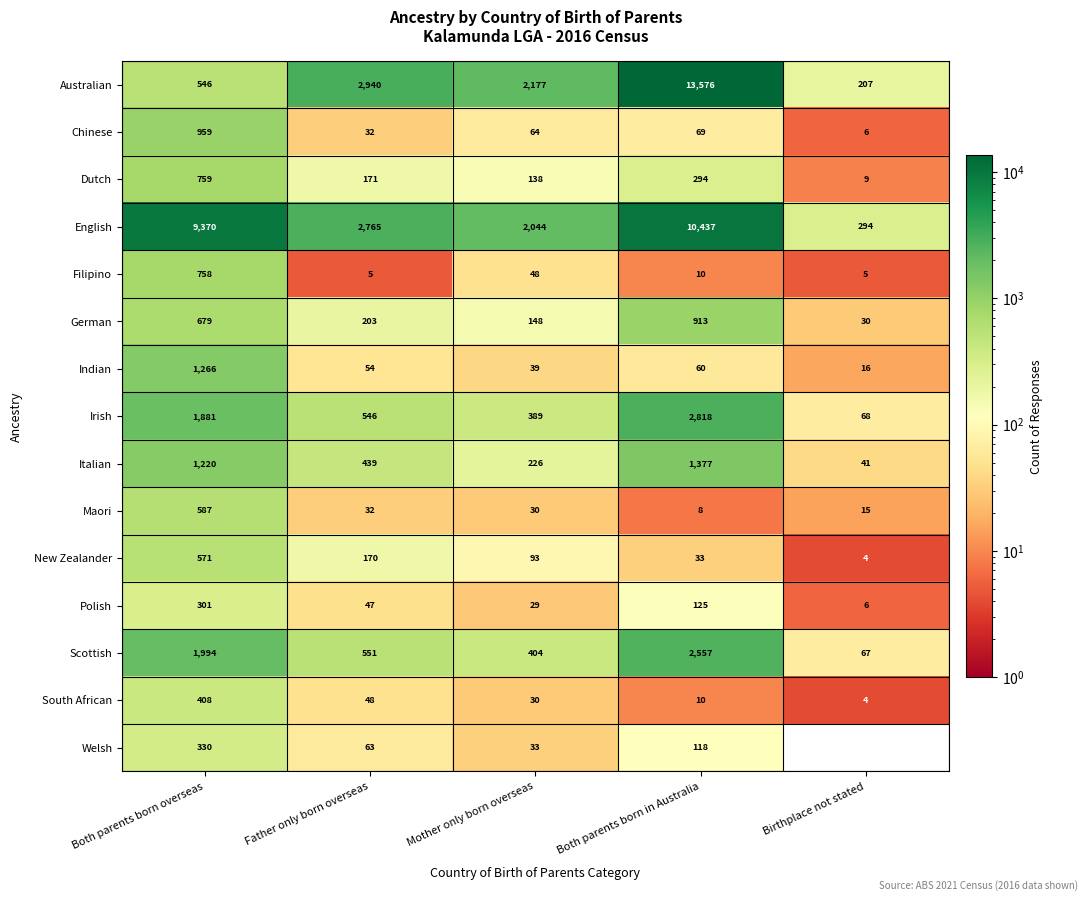

At how many categories does at least one series exceed 4280?

2